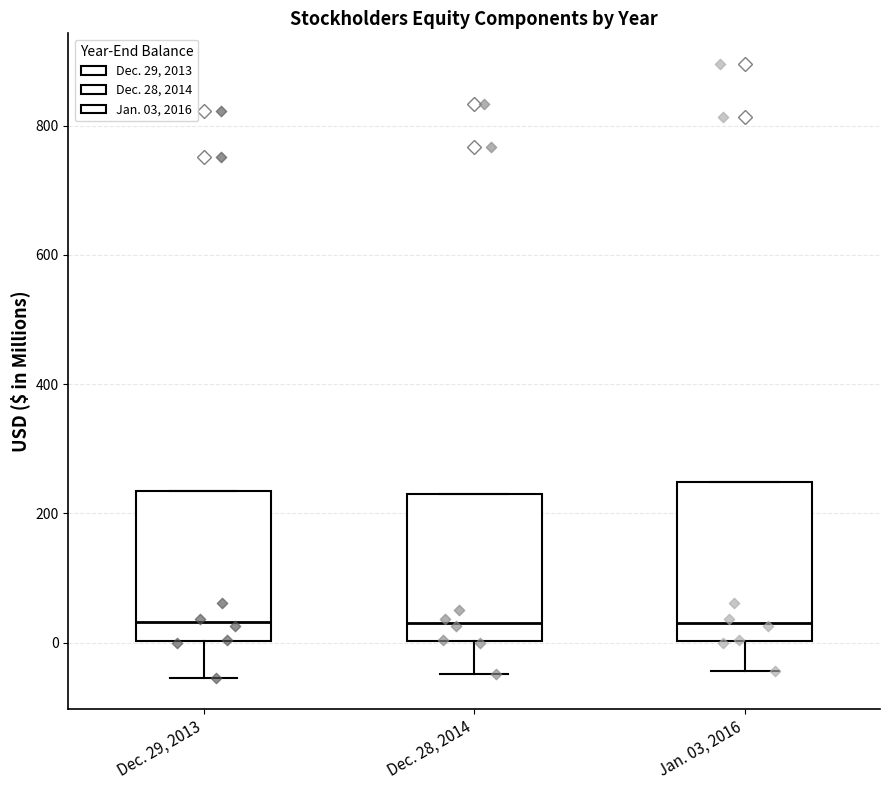

Reading left to right, read every box against the y-axis: the position of its median line, the range the box covers, and the ends of its whiskers. The values are not printed on the chart, so give them approximately, as read against the axis.

Dec. 29, 2013: median 40, box 0 to 240, whiskers -60 to 240
Dec. 28, 2014: median 40, box 0 to 240, whiskers -40 to 240
Jan. 03, 2016: median 40, box 0 to 240, whiskers -40 to 240